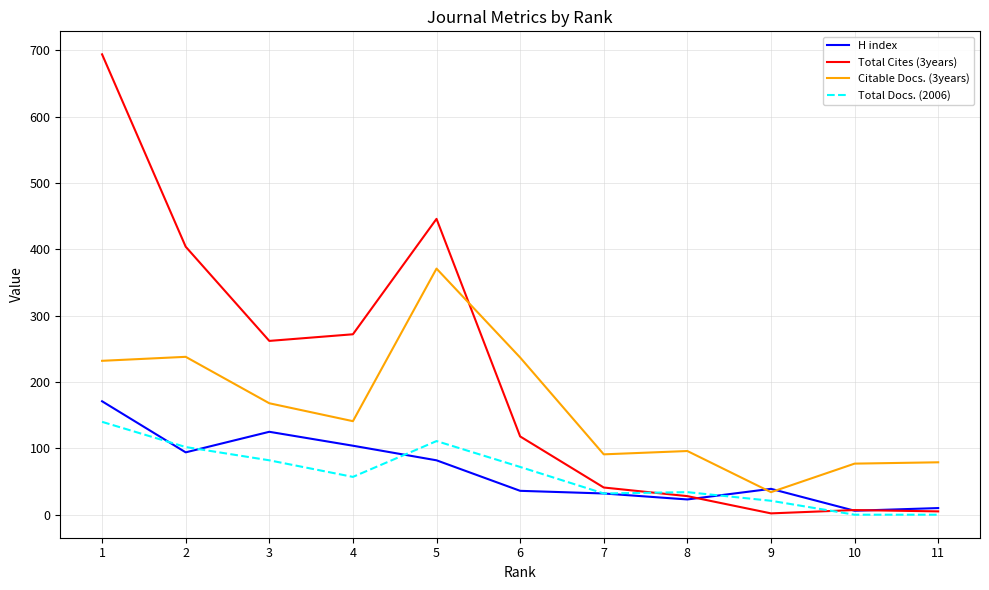

Which series has the largest range (max minus min)?

Total Cites (3years)